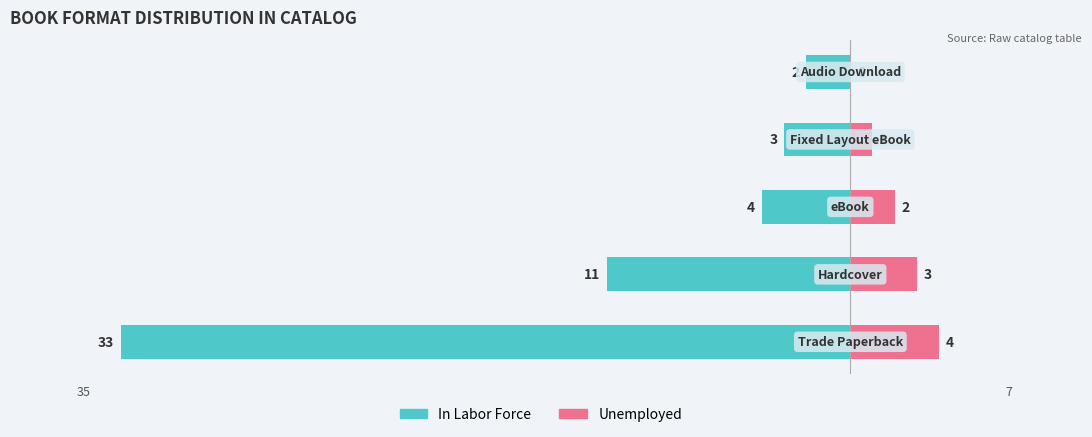

Are the bars horizontal?

Yes